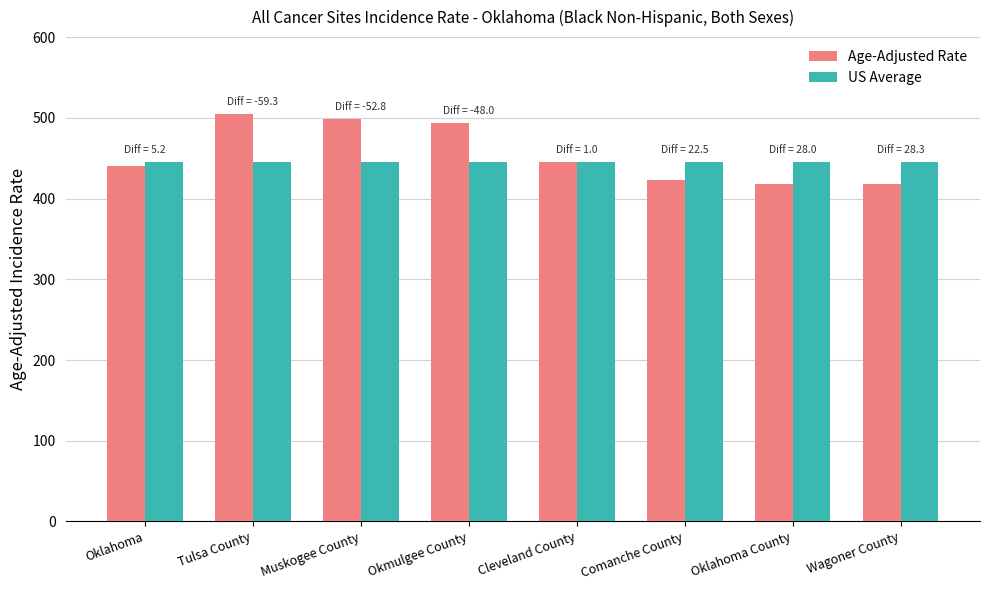

What is the value of the US Average bar at the 2nd from the left?

445.9